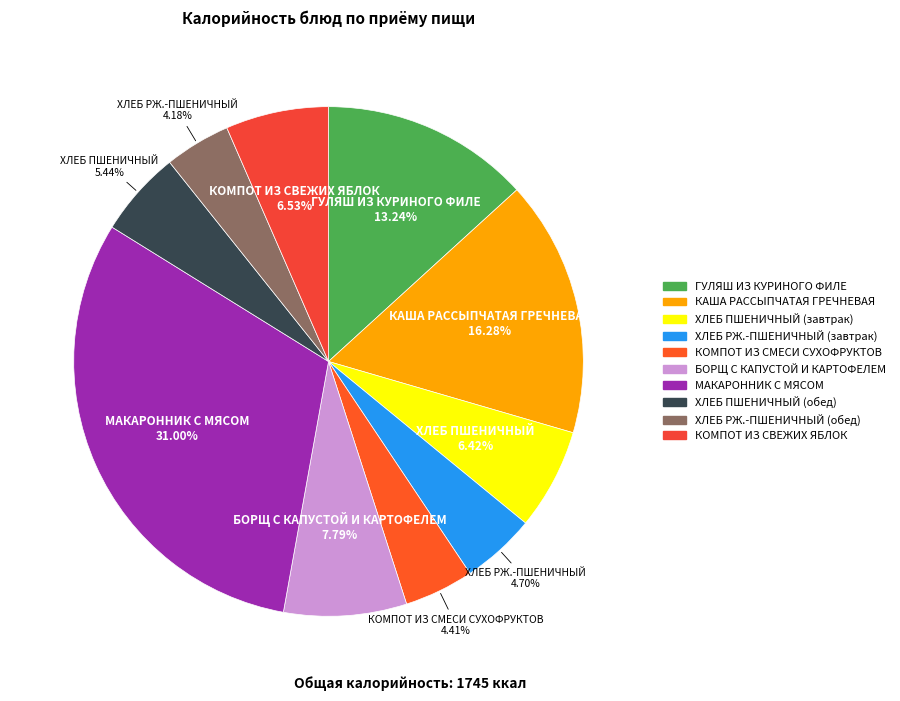

What portion of the pie excludes ГУЛЯШ ИЗ КУРИНОГО ФИЛЕ?

86.8%